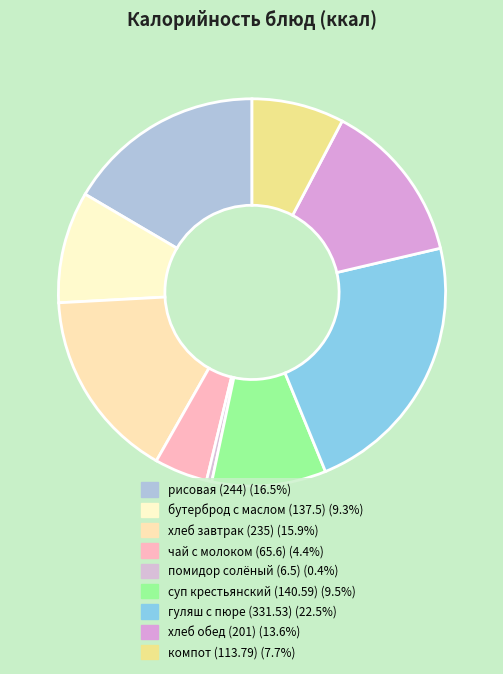

What percentage is NOT represented by бутерброд с маслом (137.5)?

90.7%